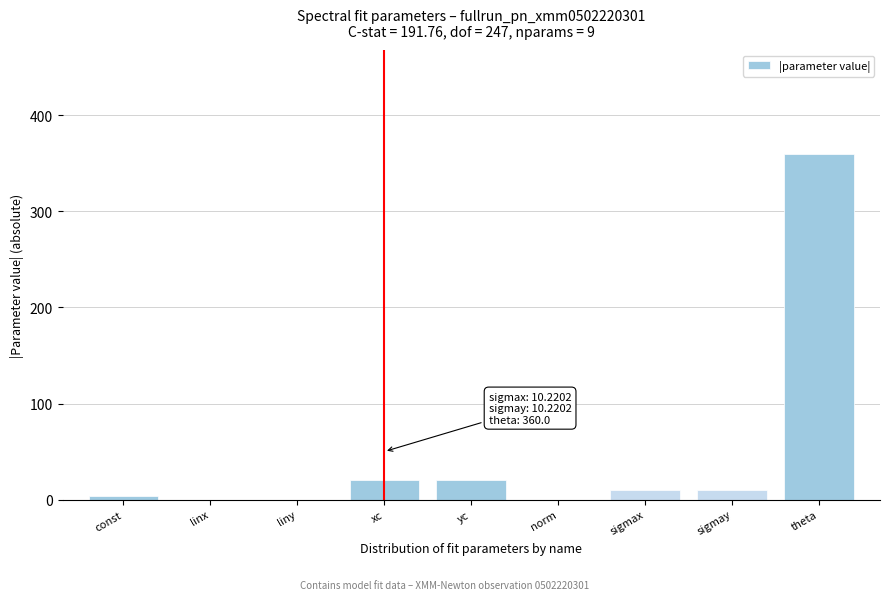

The value at sigmay is 10.2. True or false?

True